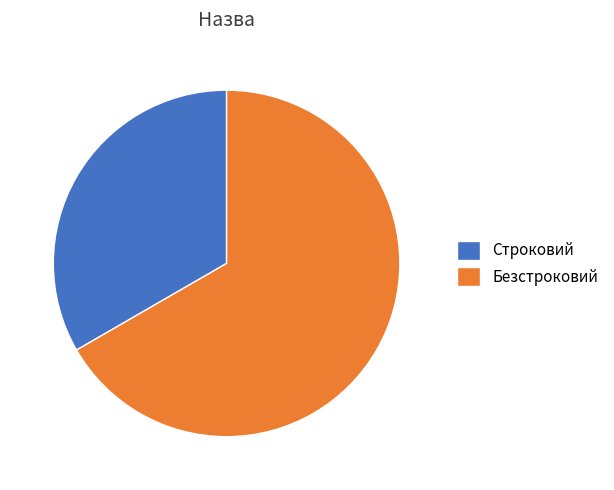

Is it true that Строковий is 33% of the pie?

True